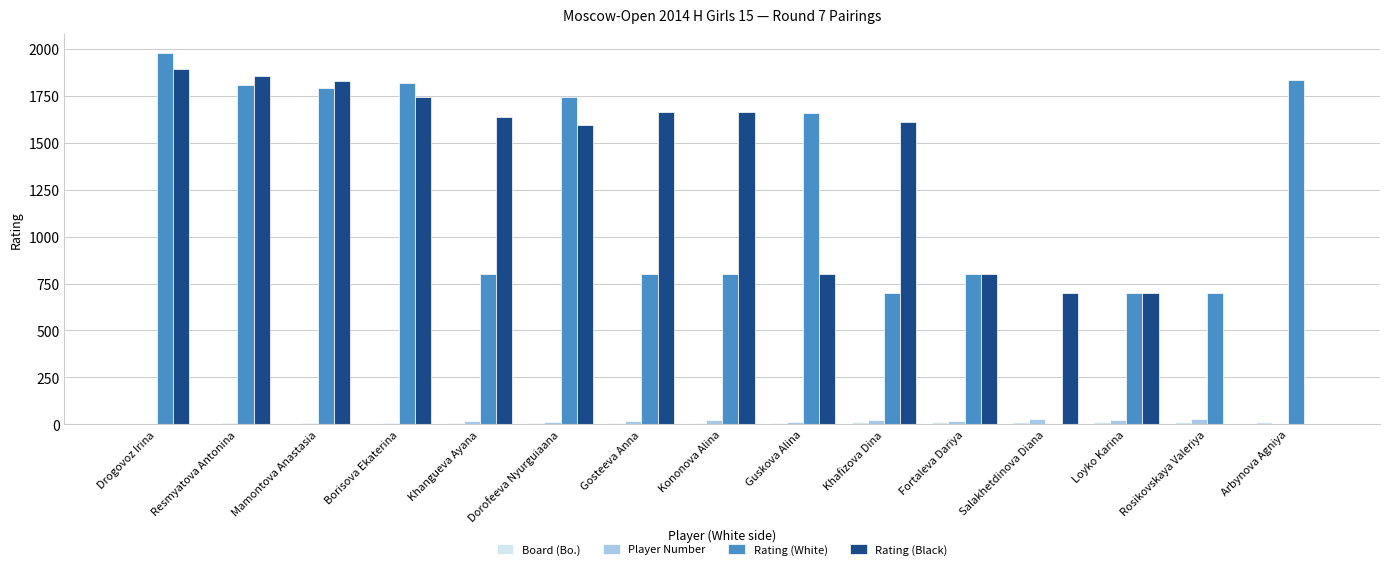

Does the chart contain stacked bars?

No